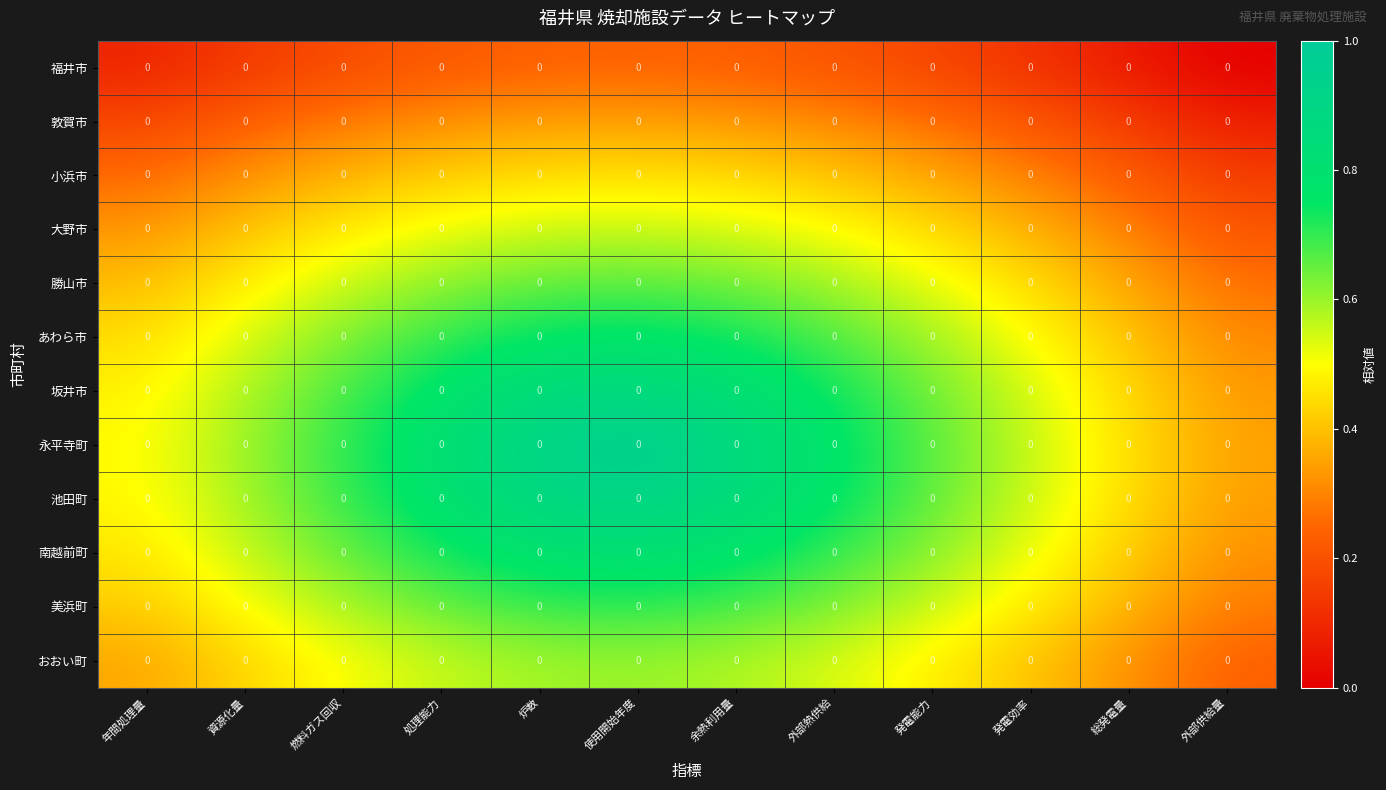

What is the total value across all series at 燃料ガス回収?

6.3